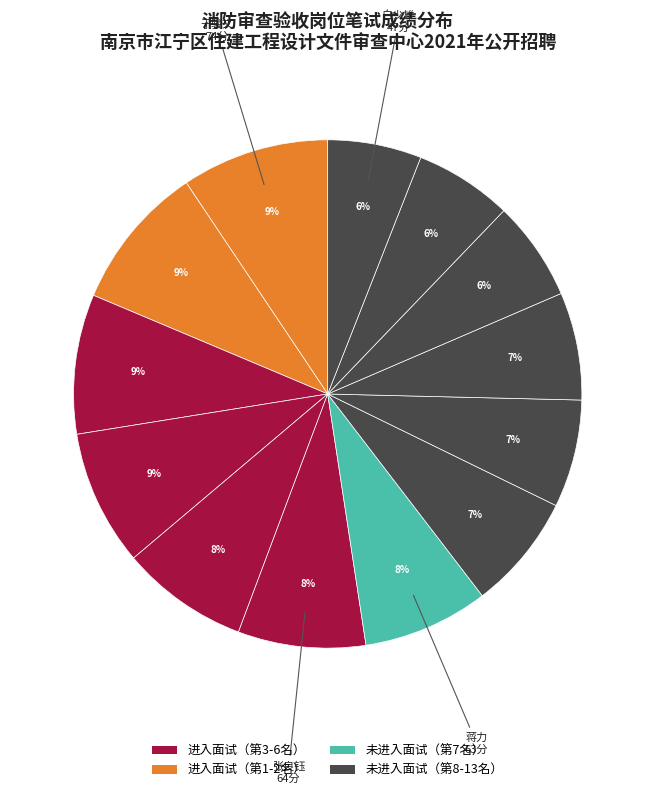

How many segments does this pie chart have?

13